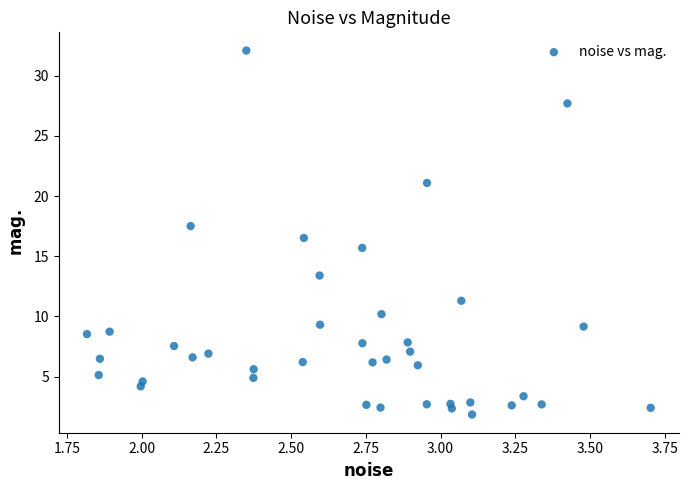

What is the range of X values (max minus min)?

1.9